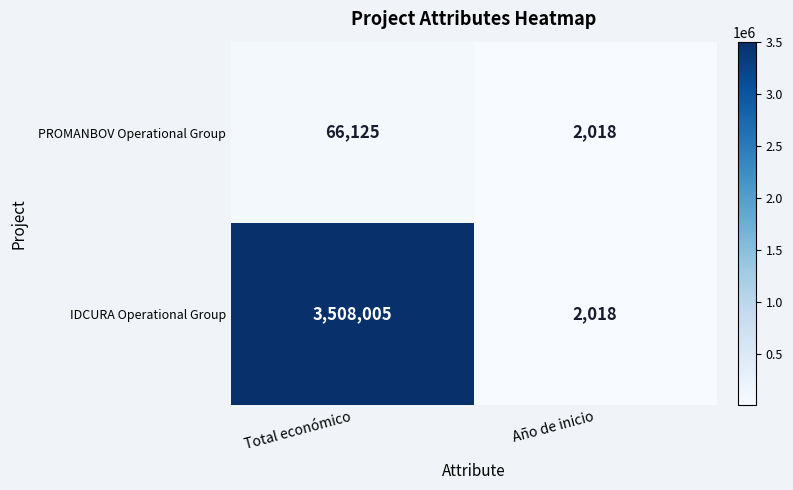

What is the difference between the IDCURA Operational Group values at Total económico and Año de inicio?

3505987